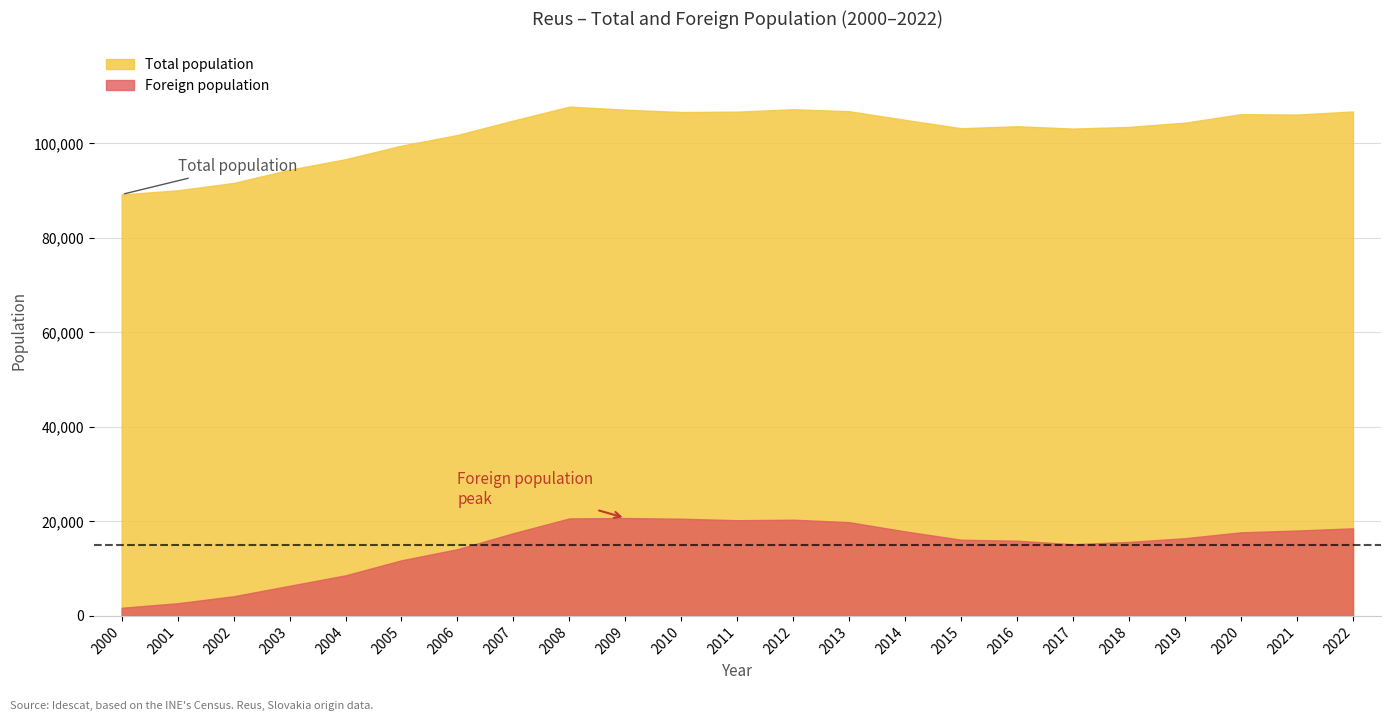

How many lines are shown in the chart?

2